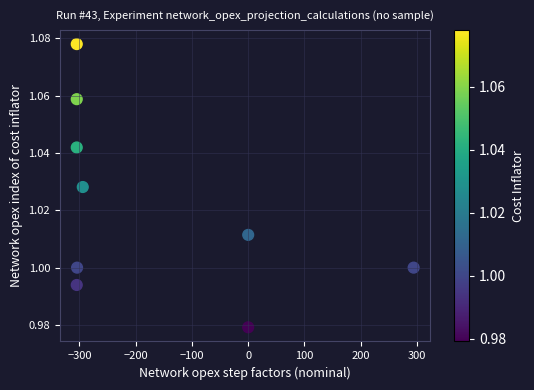

What is the average X value?

-169.2